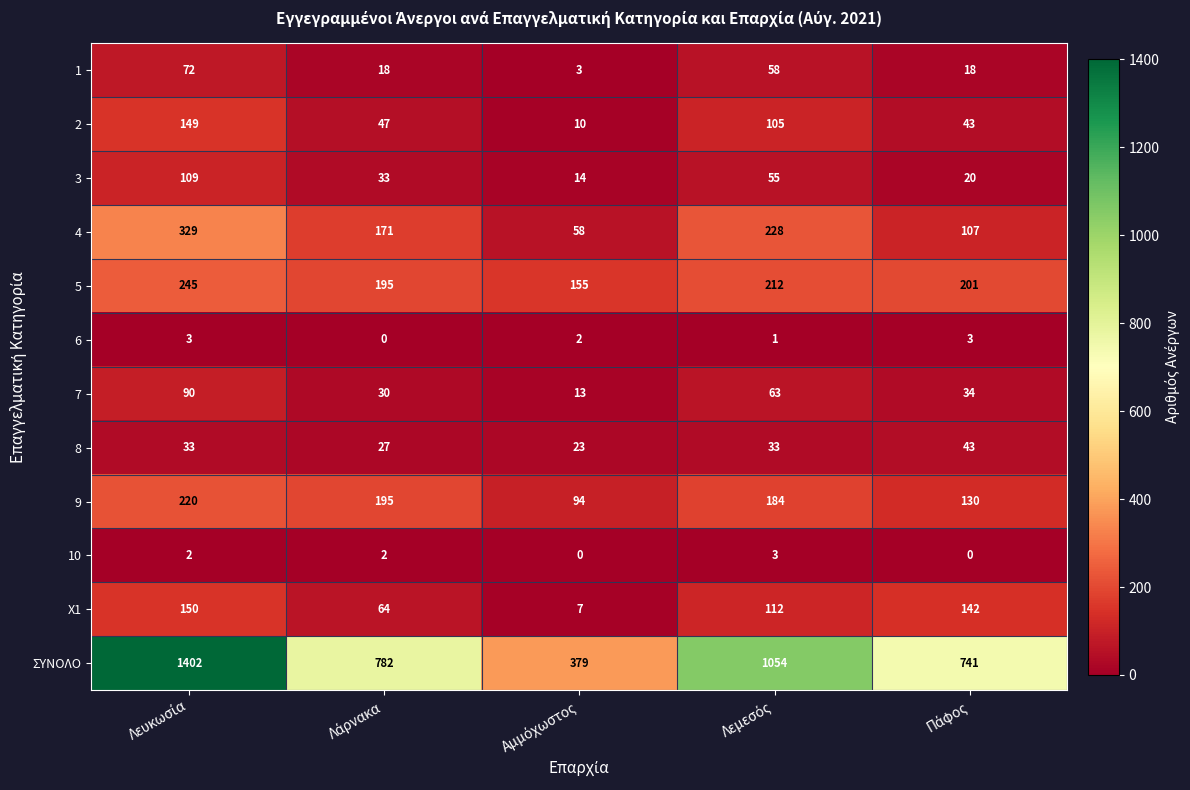

Which series has the widest spread of values?

ΣΥΝΟΛΟ